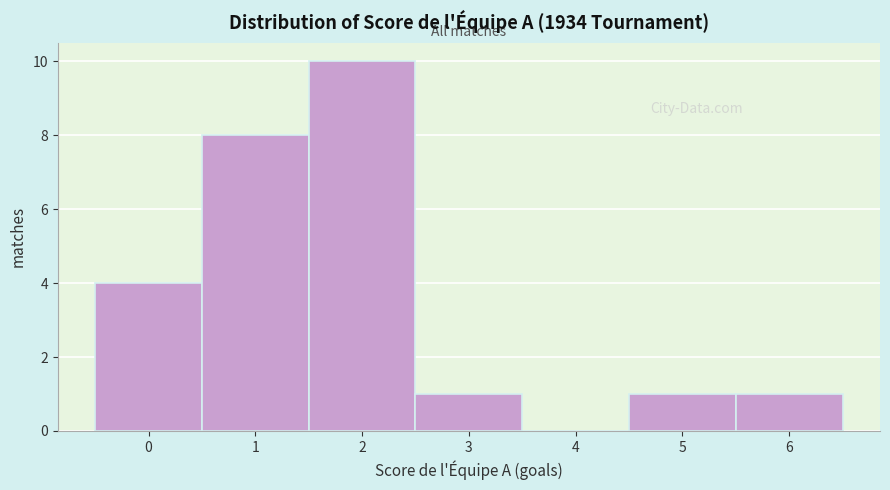

Reading left to right, transcribe this chart: for each bar, give the range it covers on the x-axis and its height. The values are not printed on the chart, so give them approximately, as read against the axis.

-0.5 to 0.5: 4
0.5 to 1.5: 8
1.5 to 2.5: 10
2.5 to 3.5: 1
3.5 to 4.5: 0
4.5 to 5.5: 1
5.5 to 6.5: 1